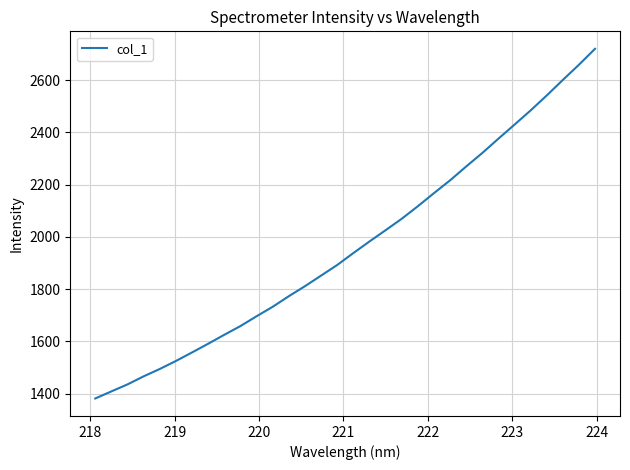

What is the difference between the maximum and minimum values?

1339.0